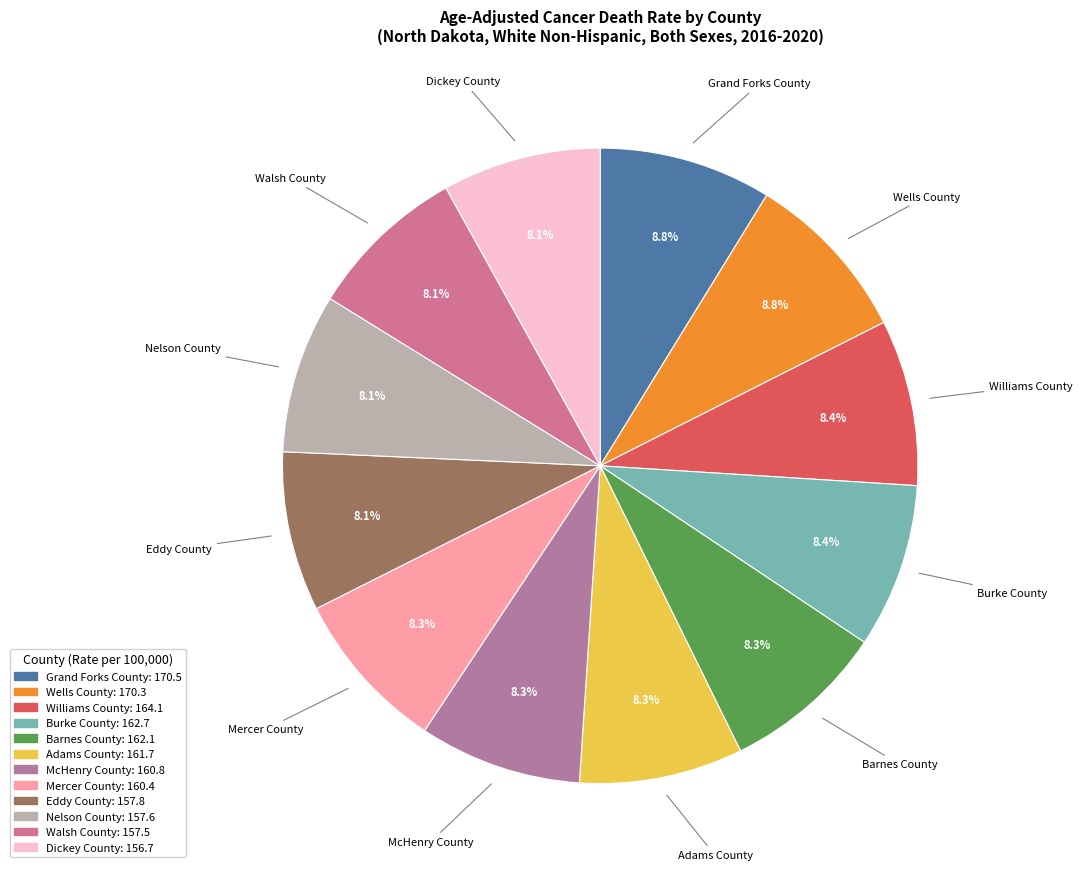

Does any single category account for the majority?

No